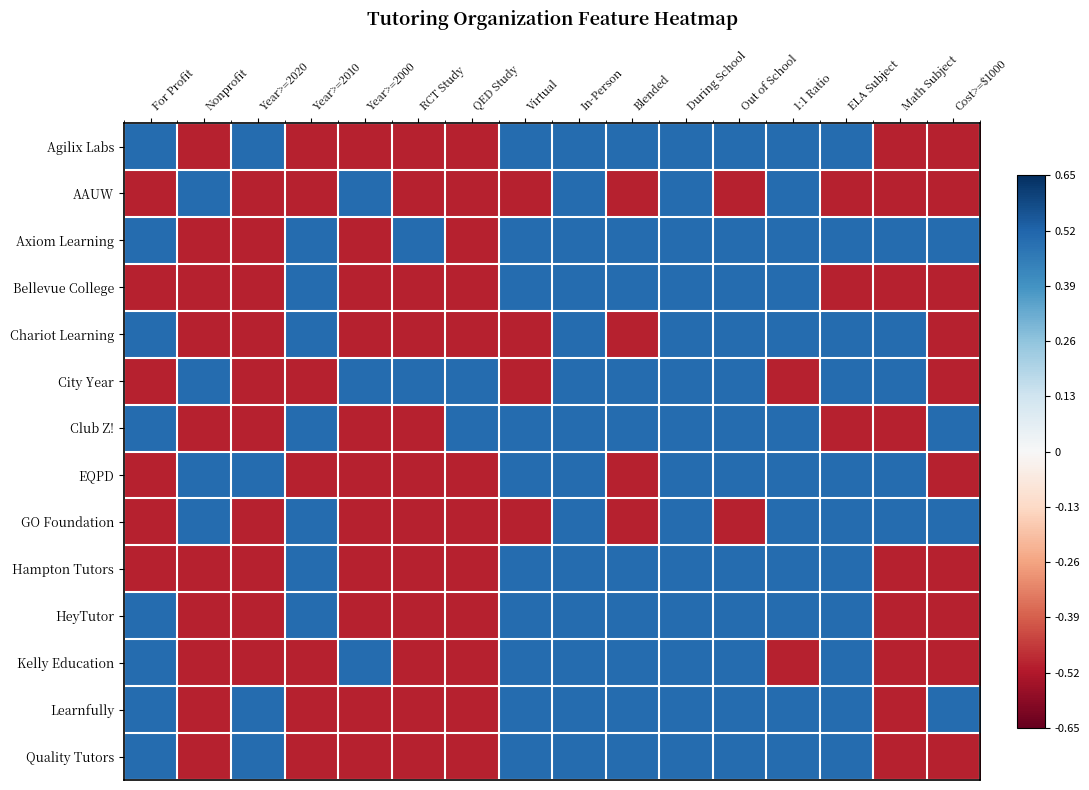

At Cost>=$1000, list the series in order from largest to smallest.

Axiom Learning, Club Z!, GO Foundation, Learnfully, Agilix Labs, AAUW, Bellevue College, Chariot Learning, City Year, EQPD, Hampton Tutors, HeyTutor, Kelly Education, Quality Tutors